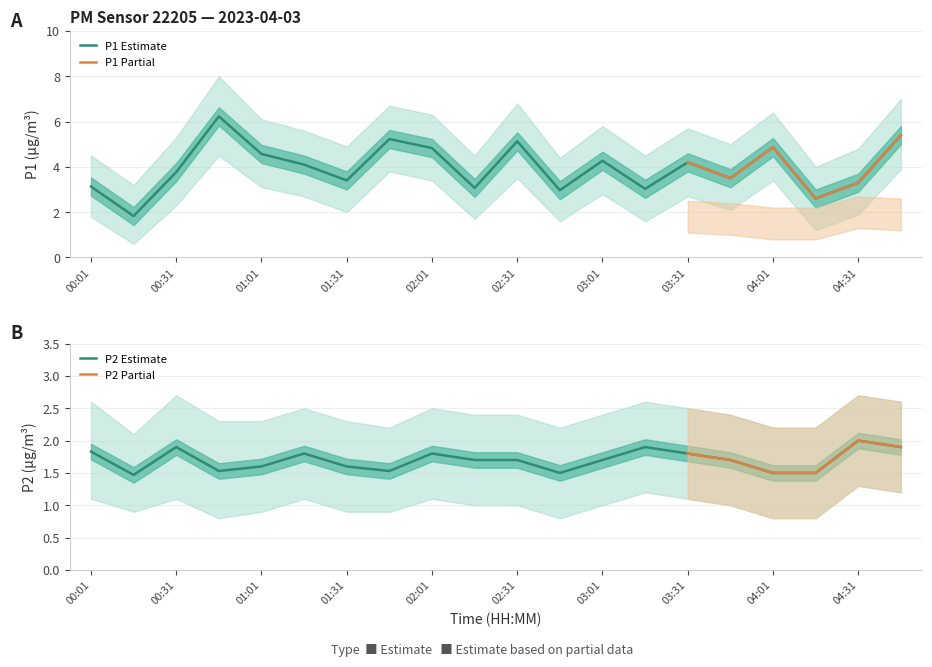

Reading left to right, list all the values displayed in this chart.

P1: 3.1	1.8	3.8	6.2	4.6	4.1	3.4	5.2	4.8	3.1	5.1	3.0	4.3	3.0	4.2	3.5	4.9	2.6	3.3	5.4
P2: 1.8	1.5	1.9	1.5	1.6	1.8	1.6	1.5	1.8	1.7	1.7	1.5	1.7	1.9	1.8	1.7	1.5	1.5	2.0	1.9